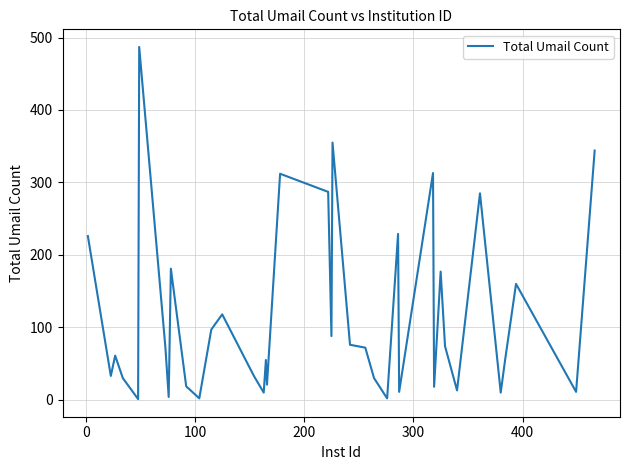

What is the maximum value shown in the chart?

487